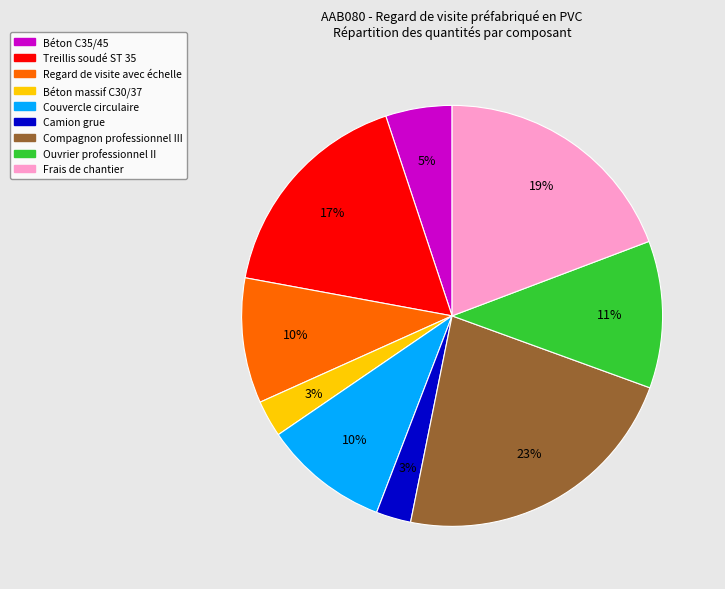

Is Compagnon professionnel III the majority of the pie?

No